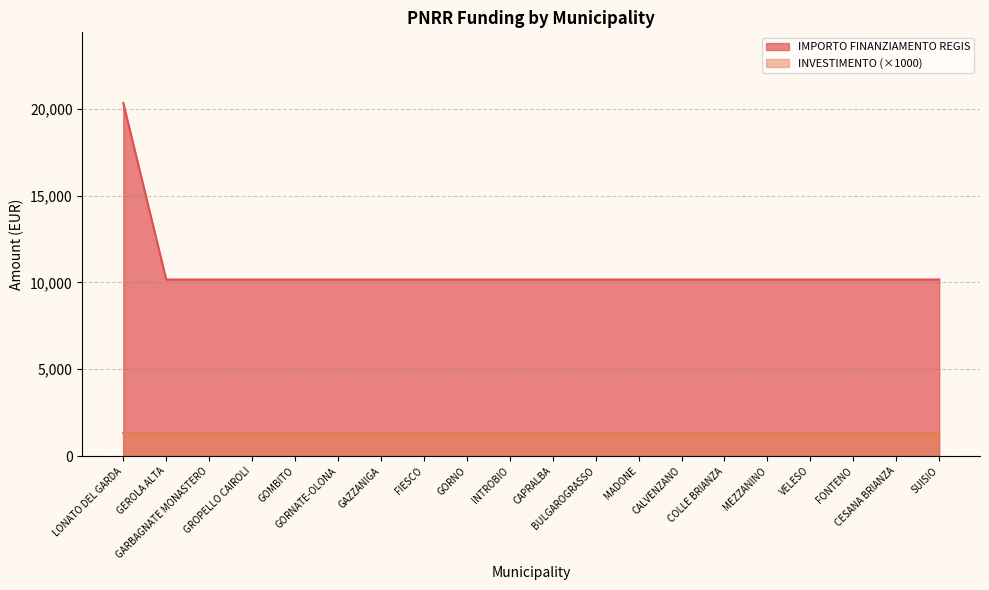

Rank the categories by value from lowest to highest.

GEROLA ALTA, GARBAGNATE MONASTERO, GROPELLO CAIROLI, GOMBITO, GORNATE-OLONA, GAZZANIGA, FIESCO, GORNO, INTROBIO, CAPRALBA, BULGAROGRASSO, MADONE, CALVENZANO, COLLE BRIANZA, MEZZANINO, VELESO, FONTENO, CESANA BRIANZA, SUISIO, LONATO DEL GARDA